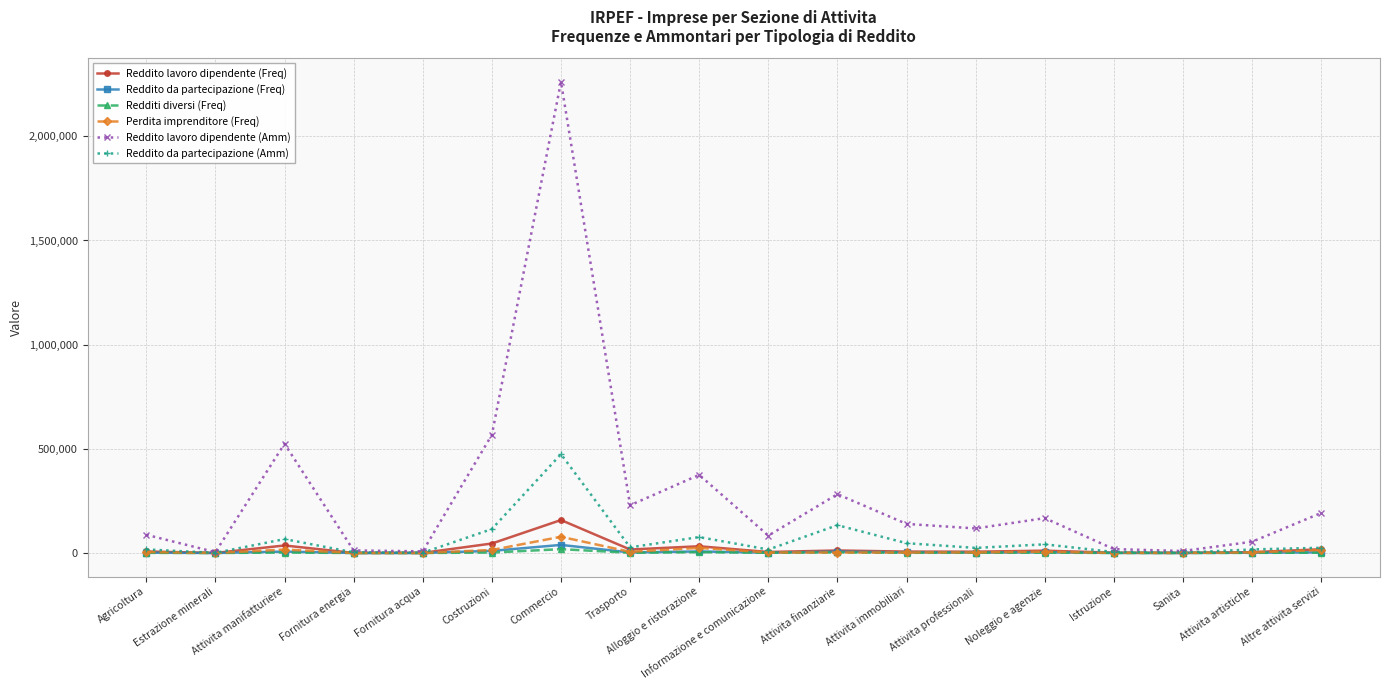

Read the Reddito lavoro dipendente (Amm) value at Sanita.

9502